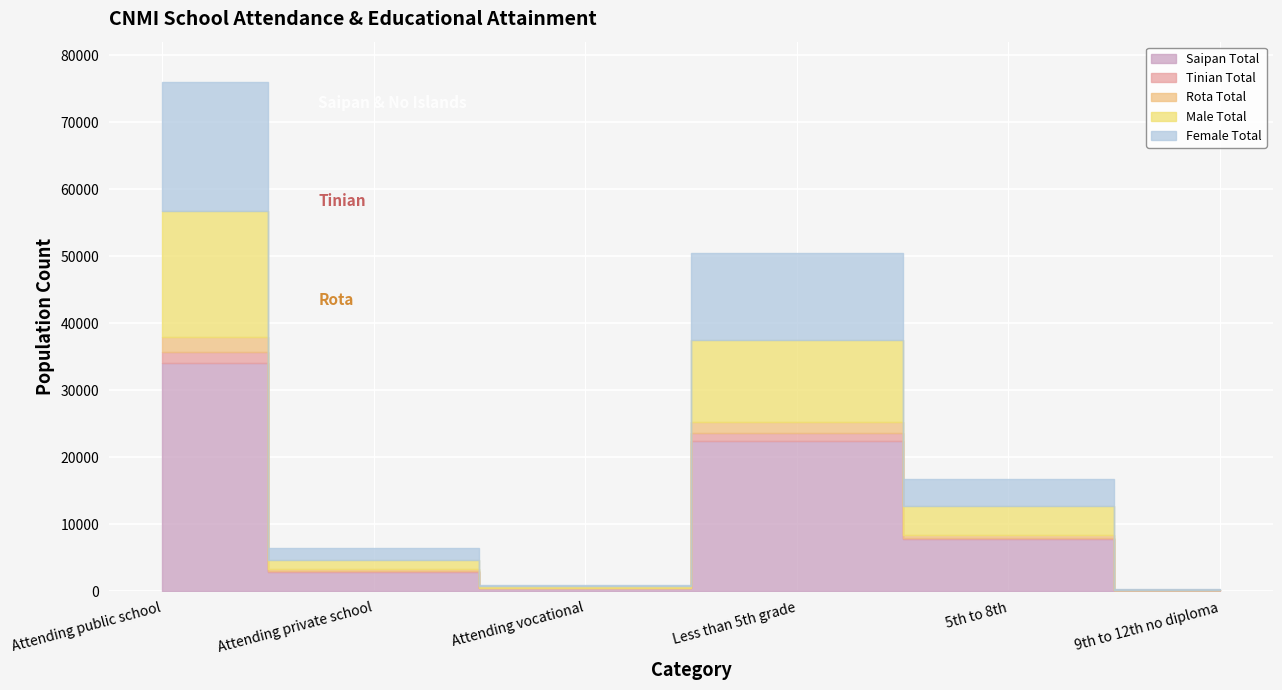

What position from the right is Attending vocational?

4